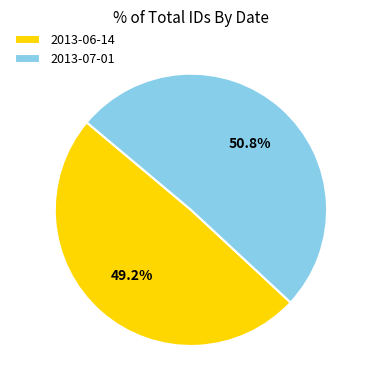

To the nearest percent, what is the difference between the largest and smallest slice percentages?

2%